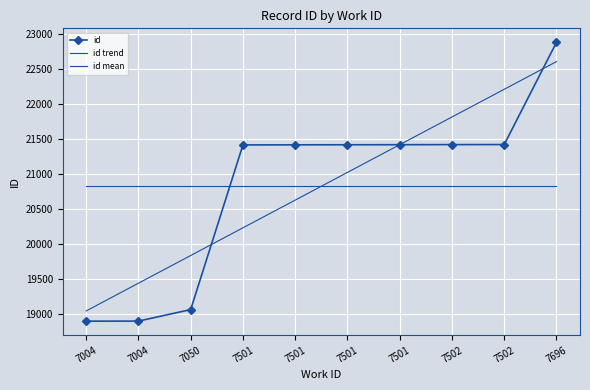

Reading left to right, list all the values displayed in this chart.

id: 7004=18890.0	7004=18891.0	7050=19056.0	7501=21415.0	7501=21416.0	7501=21417.0	7501=21418.0	7502=21419.0	7502=21420.0	7696=22885.0
id trend: 7004=19036.8	7004=19433.7	7050=19830.5	7501=20227.4	7501=20624.3	7501=21021.1	7501=21418.0	7502=21814.9	7502=22211.7	7696=22608.6
id mean: 7004=20822.7	7004=20822.7	7050=20822.7	7501=20822.7	7501=20822.7	7501=20822.7	7501=20822.7	7502=20822.7	7502=20822.7	7696=20822.7